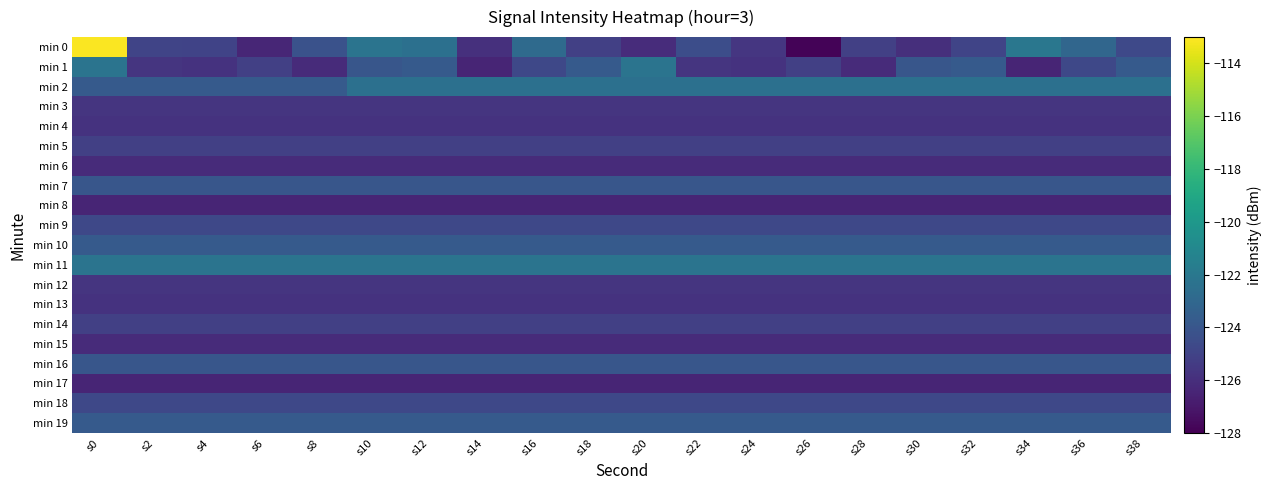

At which category is the sum across all series the highest?

s0